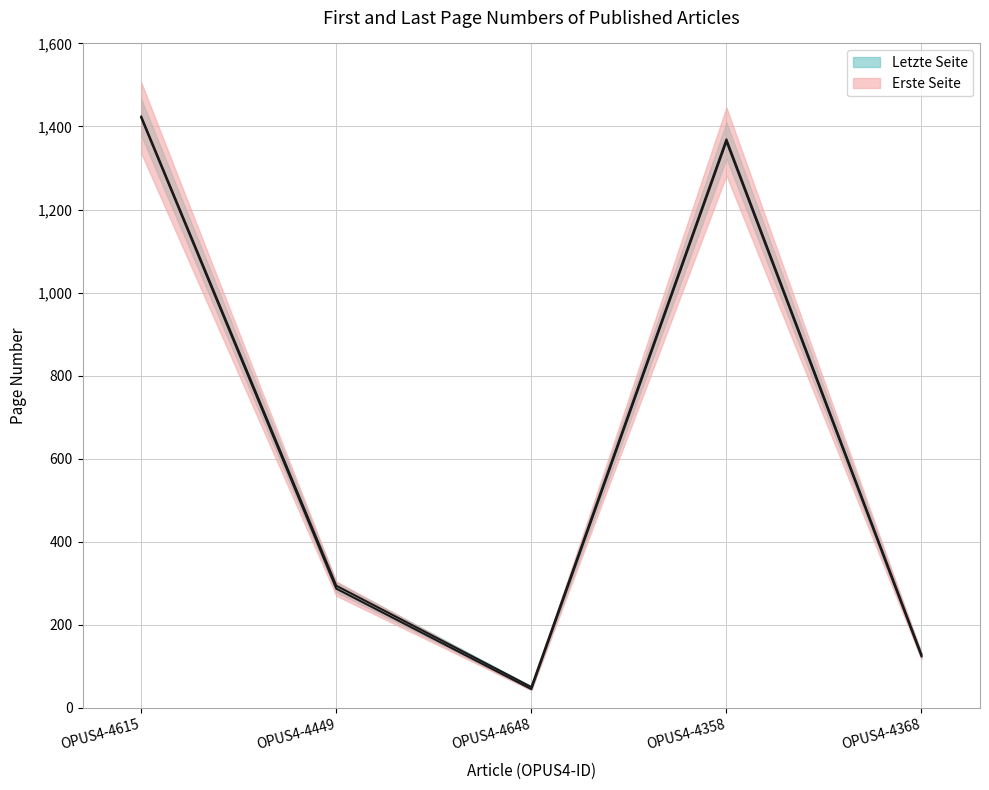

True or false: Erste Seite and Letzte Seite intersect in this chart.

False